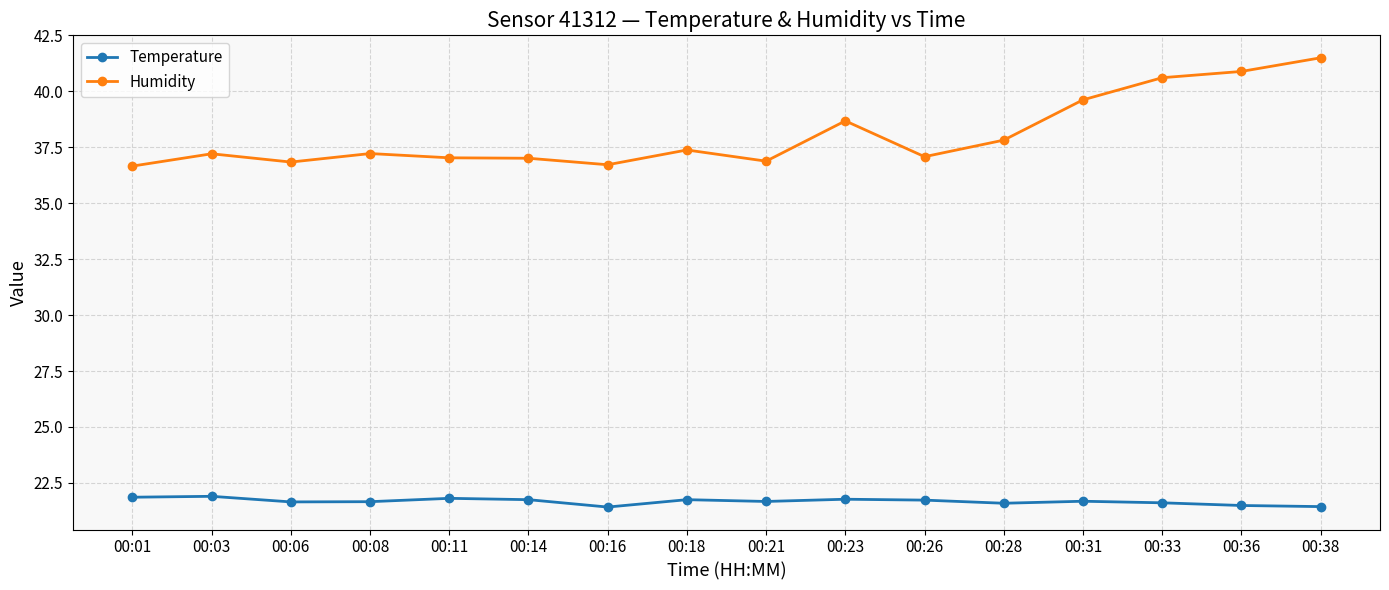

In Humidity, how many points are higher than both neighbors (excluding endpoints)?

4